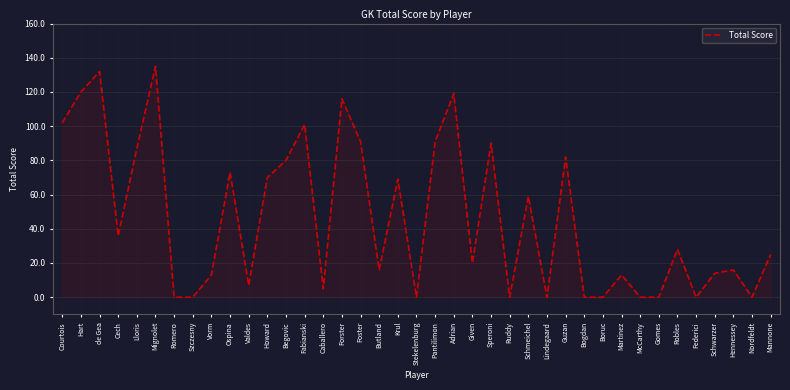

How many lines are shown in the chart?

1